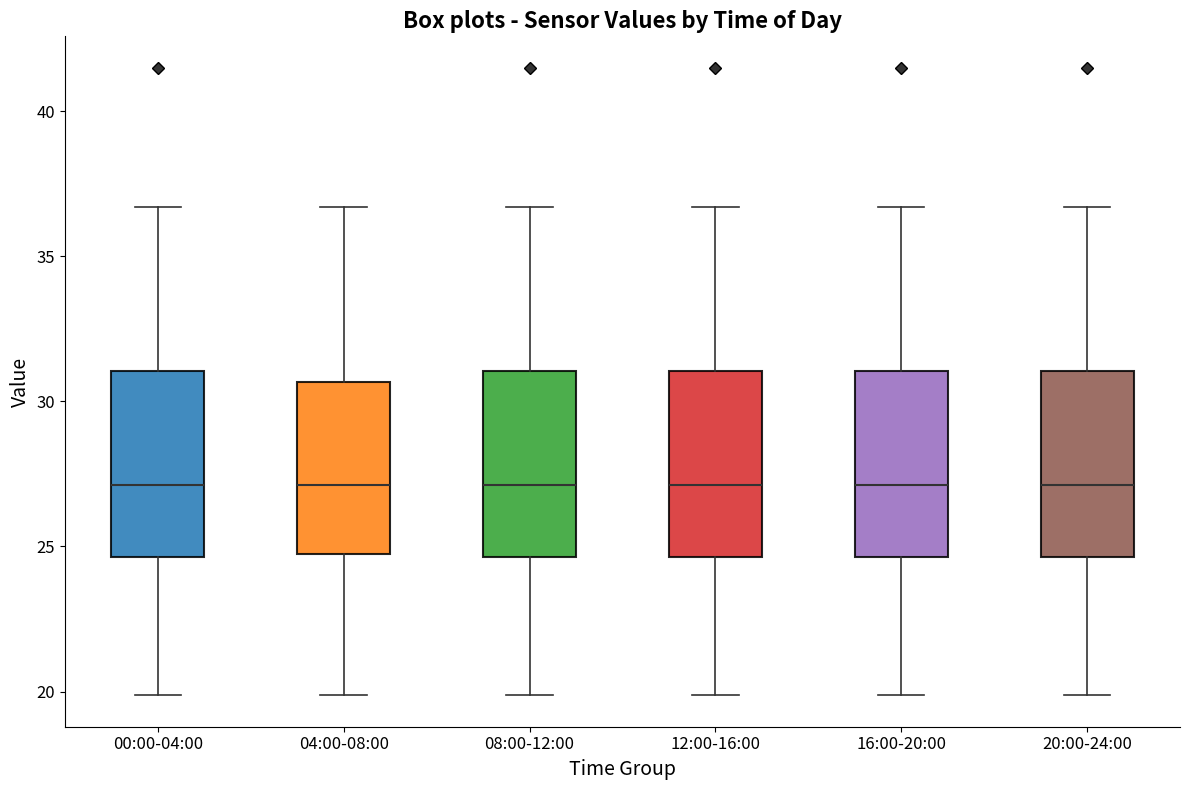

Reading left to right, read every box against the y-axis: the position of its median line, the range the box covers, and the ends of its whiskers. The values are not printed on the chart, so give them approximately, as read against the axis.

00:00-04:00: median 27.0, box 24.5 to 31.0, whiskers 20.0 to 36.5
04:00-08:00: median 27.0, box 25.0 to 30.5, whiskers 20.0 to 36.5
08:00-12:00: median 27.0, box 24.5 to 31.0, whiskers 20.0 to 36.5
12:00-16:00: median 27.0, box 24.5 to 31.0, whiskers 20.0 to 36.5
16:00-20:00: median 27.0, box 24.5 to 31.0, whiskers 20.0 to 36.5
20:00-24:00: median 27.0, box 24.5 to 31.0, whiskers 20.0 to 36.5